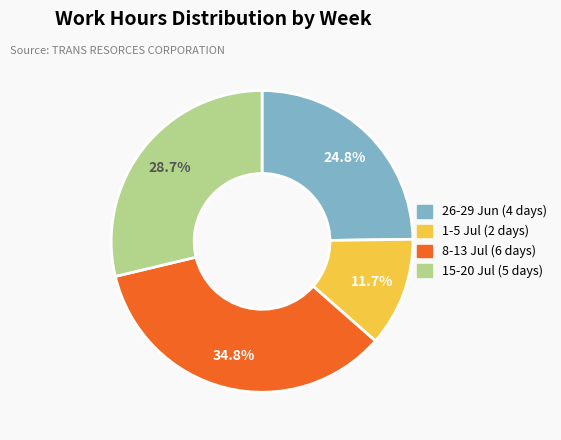

Is there any slice that represents more than half of the pie?

No